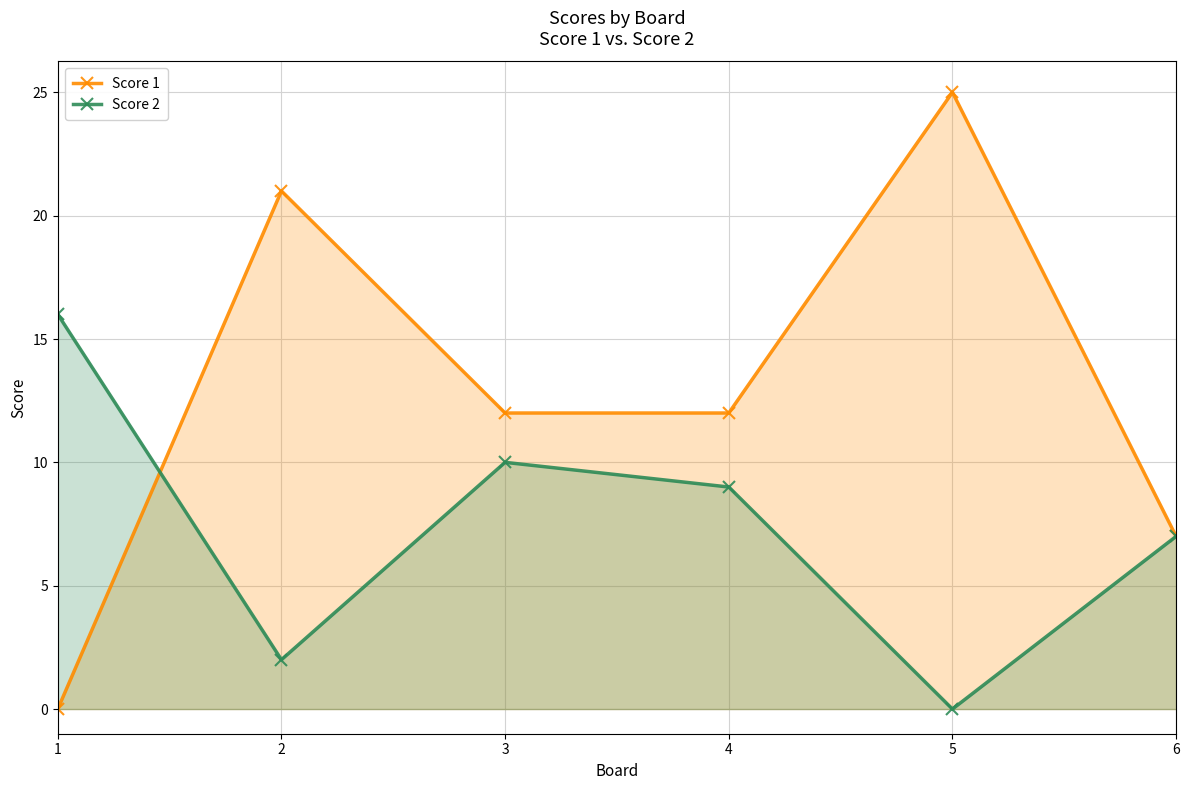

List the series in order of their peak value, highest first.

Score 1, Score 2